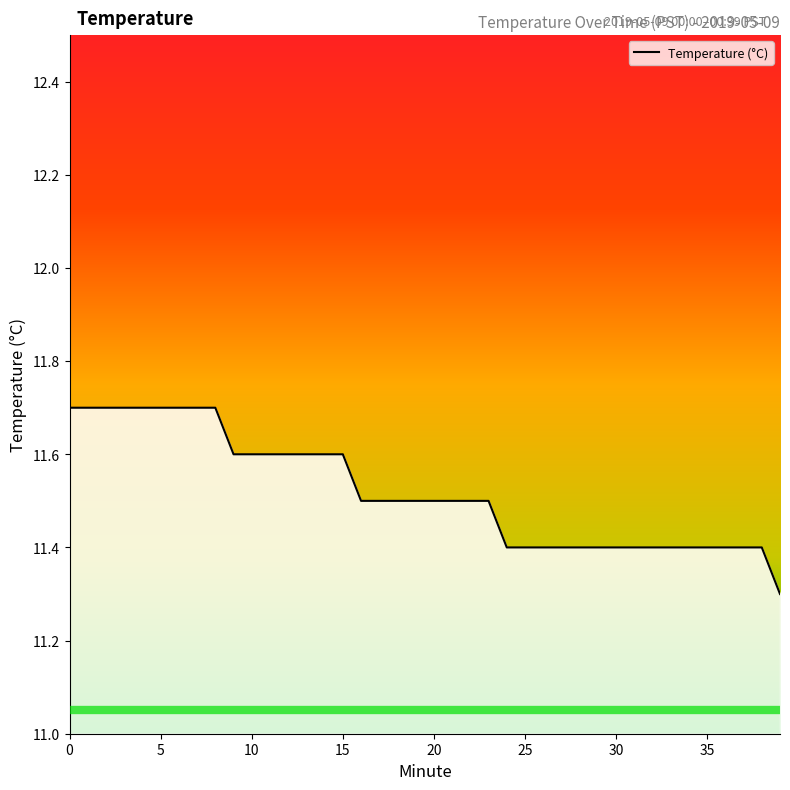

What is the maximum value shown in the chart?

11.7